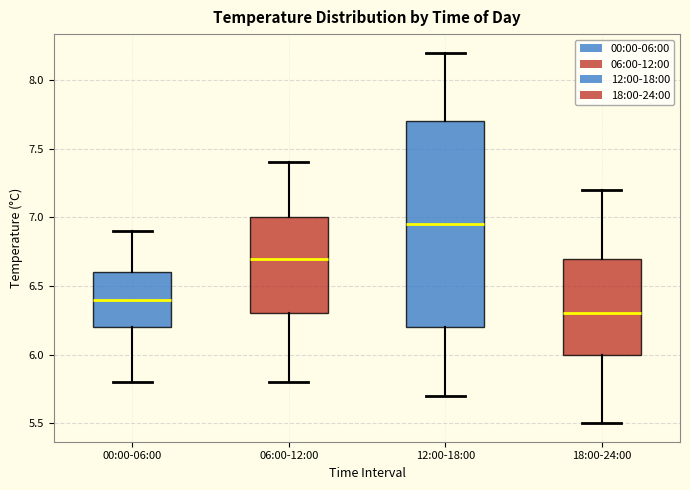

Reading left to right, read every box against the y-axis: the position of its median line, the range the box covers, and the ends of its whiskers. The values are not printed on the chart, so give them approximately, as read against the axis.

00:00-06:00: median 6.40, box 6.20 to 6.60, whiskers 5.80 to 6.90
06:00-12:00: median 6.70, box 6.30 to 7.00, whiskers 5.80 to 7.40
12:00-18:00: median 6.95, box 6.20 to 7.70, whiskers 5.70 to 8.20
18:00-24:00: median 6.30, box 6.00 to 6.70, whiskers 5.50 to 7.20